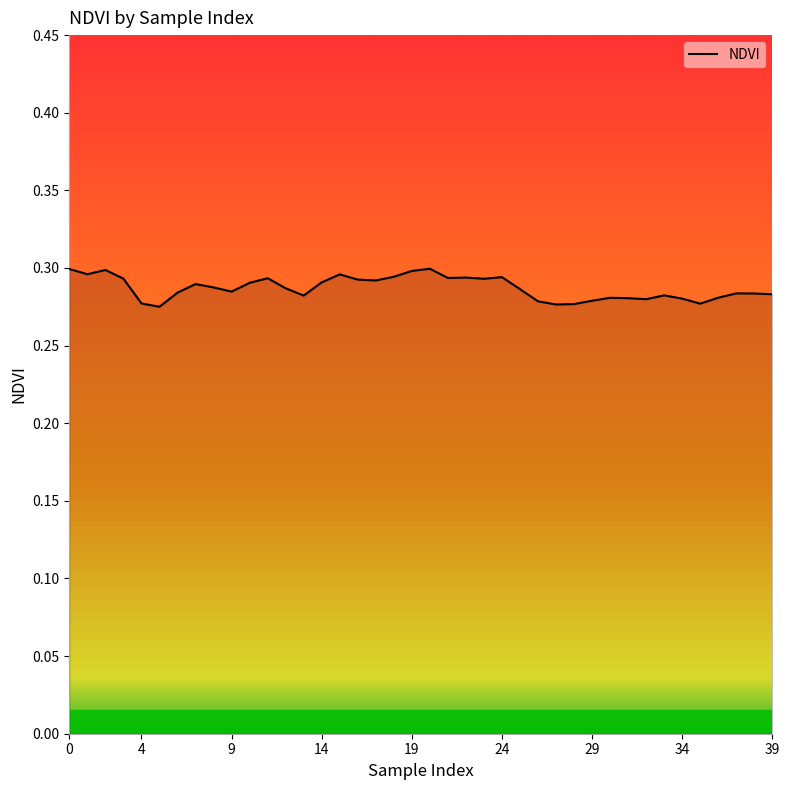

Does the chart display data point markers on the line(s)?

No